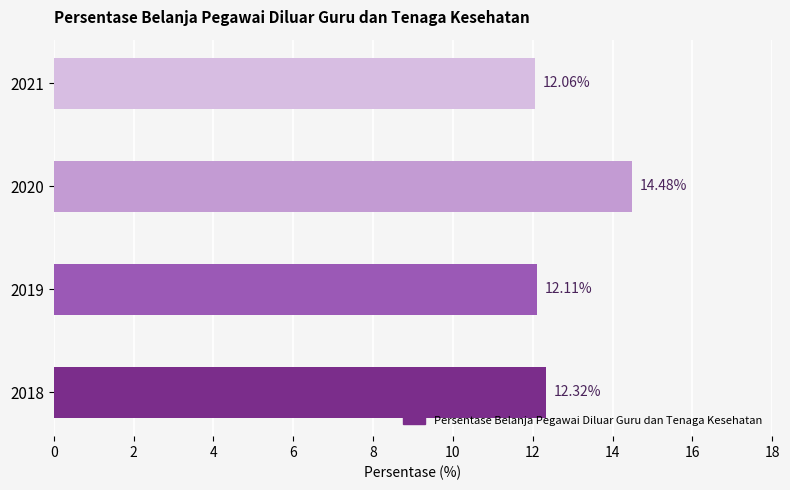

What is the change in value from 2019 to 2020?

+2.4